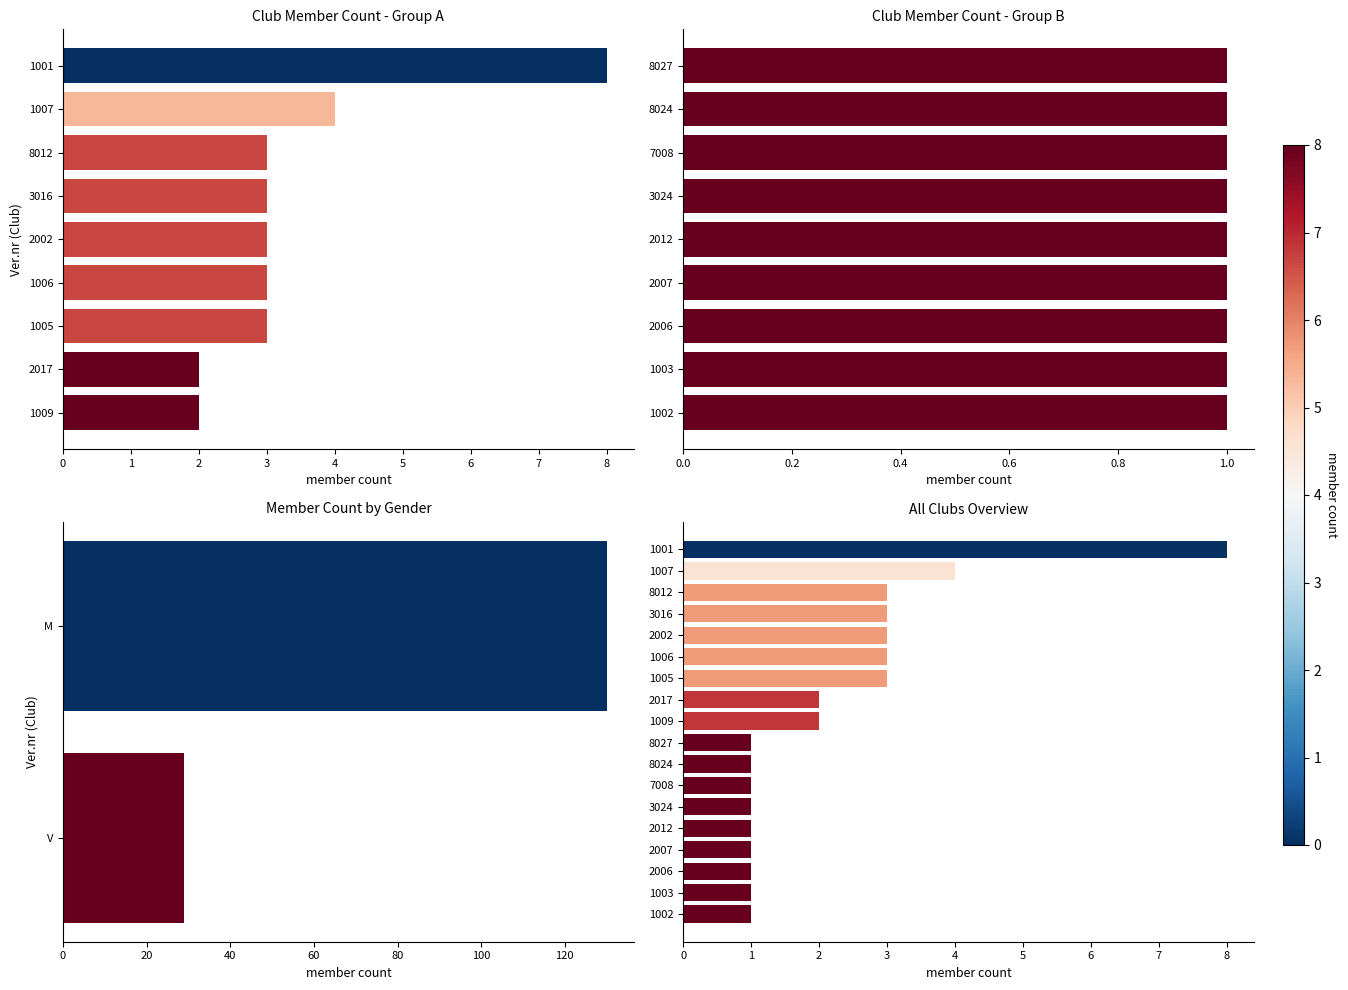

True or false: the data shows 1 at 1005.

False